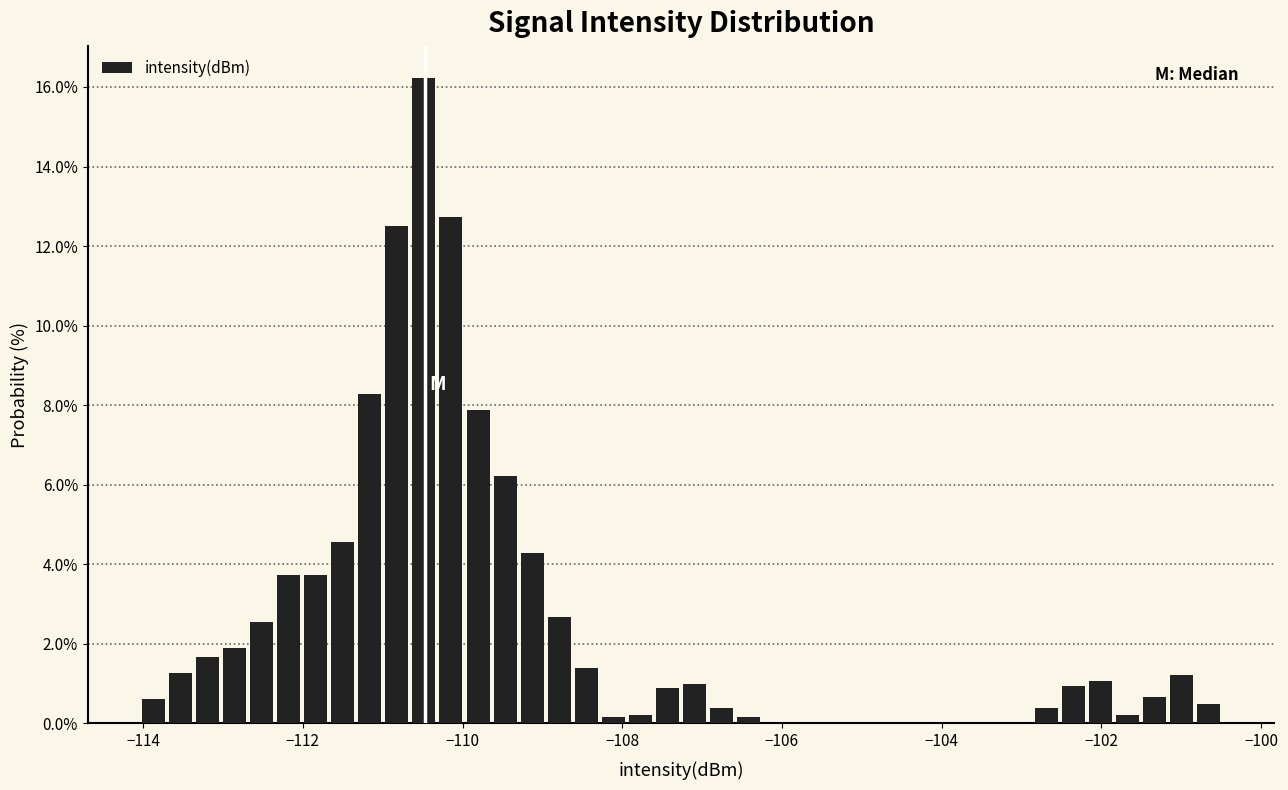

Read against the x-axis, roughly where is the centre of the tallest bar?

-110.4